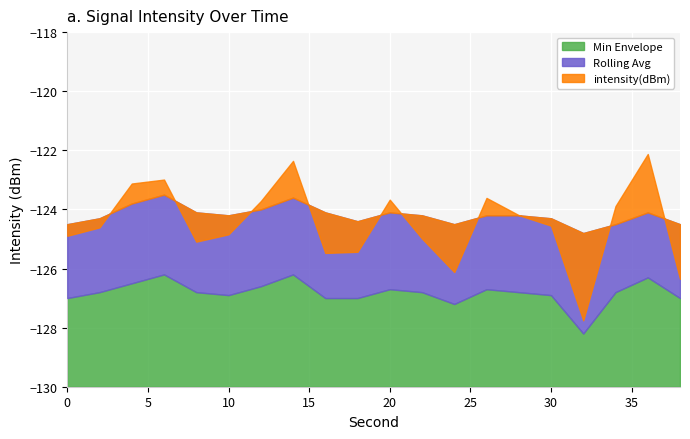

Reading left to right, what are all the values shown in this chart?

intensity(dBm): 0=-124.9	2=-124.6	4=-123.1	6=-123.0	8=-125.1	10=-124.8	12=-123.7	14=-122.4	16=-125.5	18=-125.4	20=-123.7	22=-125.0	24=-126.1	26=-123.6	28=-124.2	30=-124.5	32=-127.8	34=-123.9	36=-122.1	38=-126.3
rolling_avg: 0=-124.5	2=-124.3	4=-123.8	6=-123.5	8=-124.1	10=-124.2	12=-124.0	14=-123.6	16=-124.1	18=-124.4	20=-124.1	22=-124.2	24=-124.5	26=-124.2	28=-124.2	30=-124.3	32=-124.8	34=-124.5	36=-124.1	38=-124.5
min_envelope: 0=-127.0	2=-126.8	4=-126.5	6=-126.2	8=-126.8	10=-126.9	12=-126.6	14=-126.2	16=-127.0	18=-127.0	20=-126.7	22=-126.8	24=-127.2	26=-126.7	28=-126.8	30=-126.9	32=-128.2	34=-126.8	36=-126.3	38=-127.0